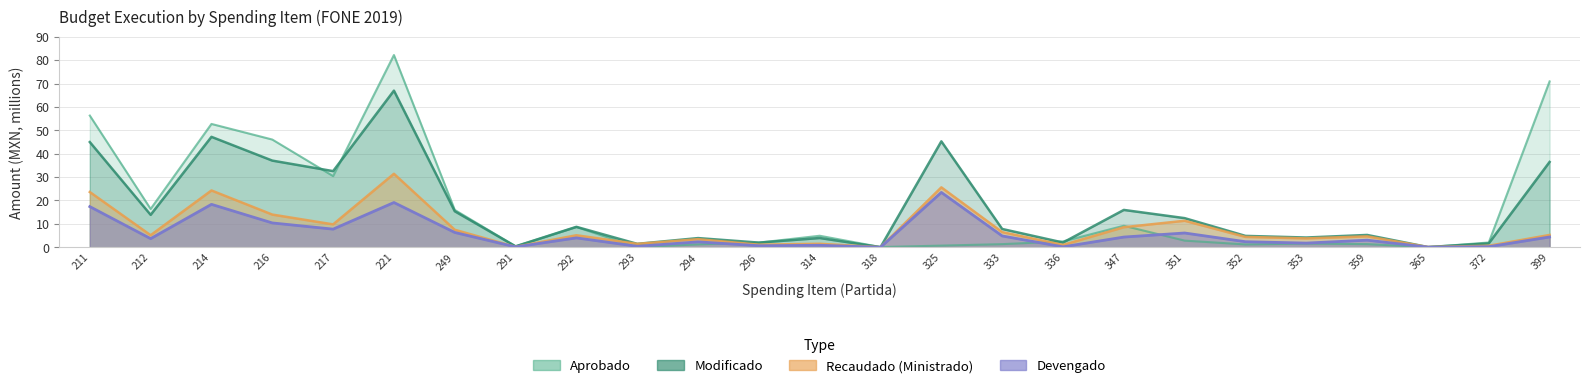

Which series has the widest spread of values?

Aprobado